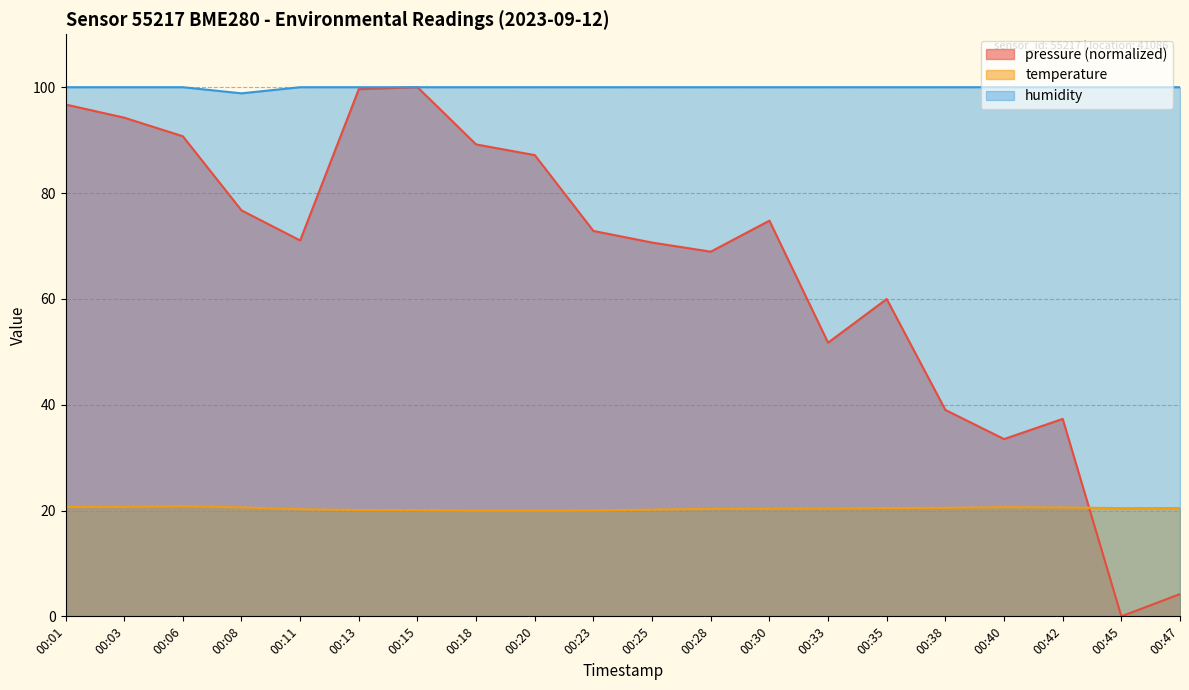

What value does the pressure series have at 00:18?

89.2